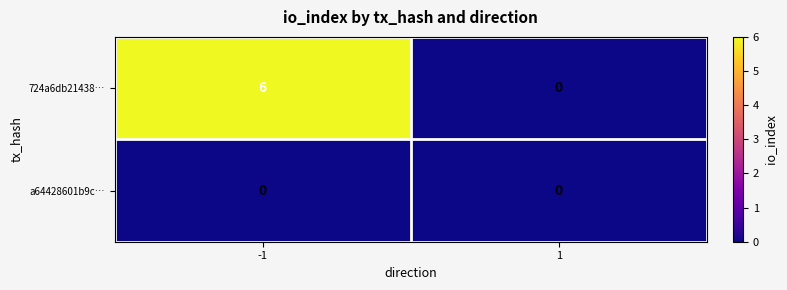

Reading right to left, what are all the values shown in this chart?

724a6db21438…: 1=0	-1=6
a64428601b9c…: 1=0	-1=0